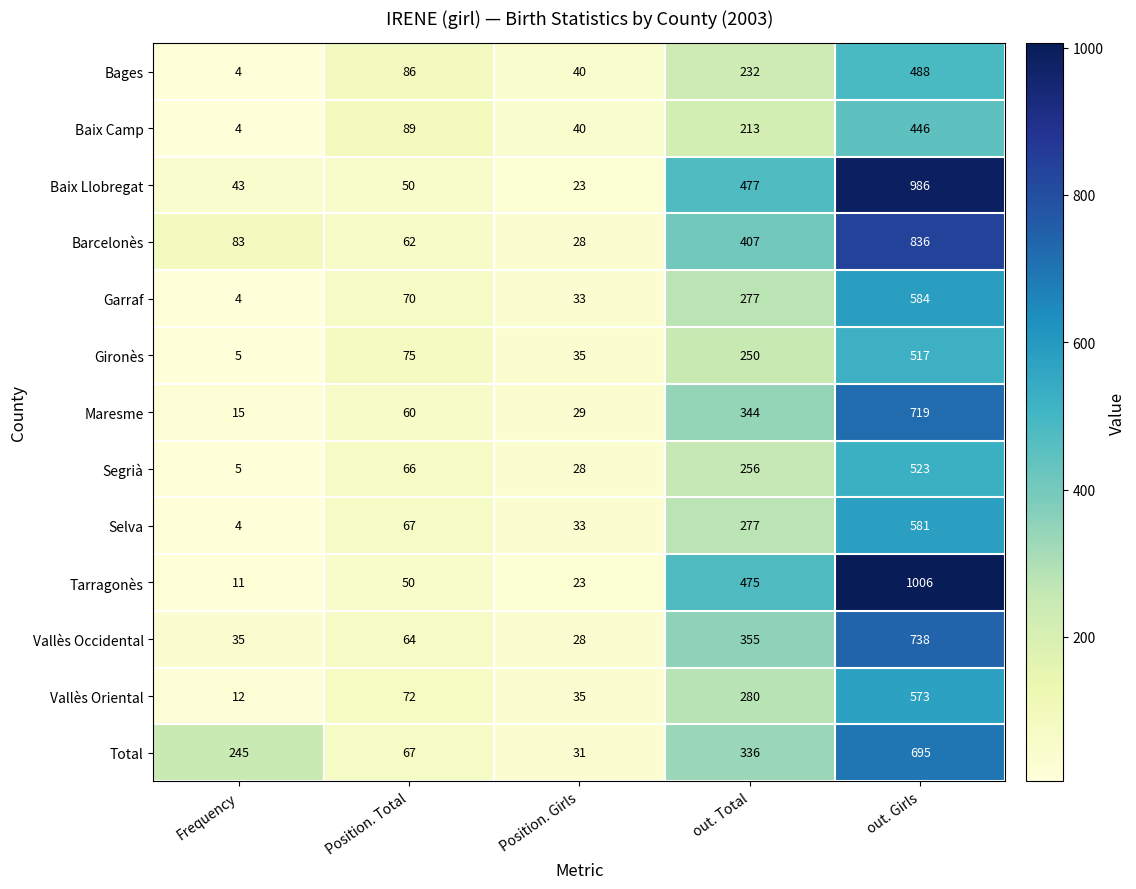

Count the number of categories in the chart.

5